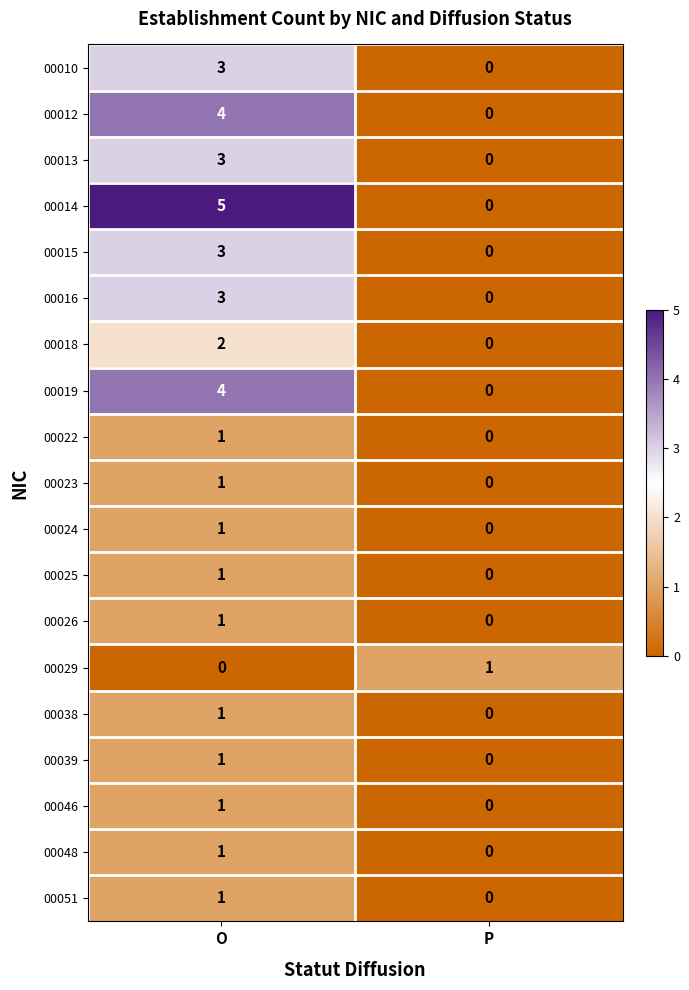

True or false: 00018 has a value of 0 at P.

True